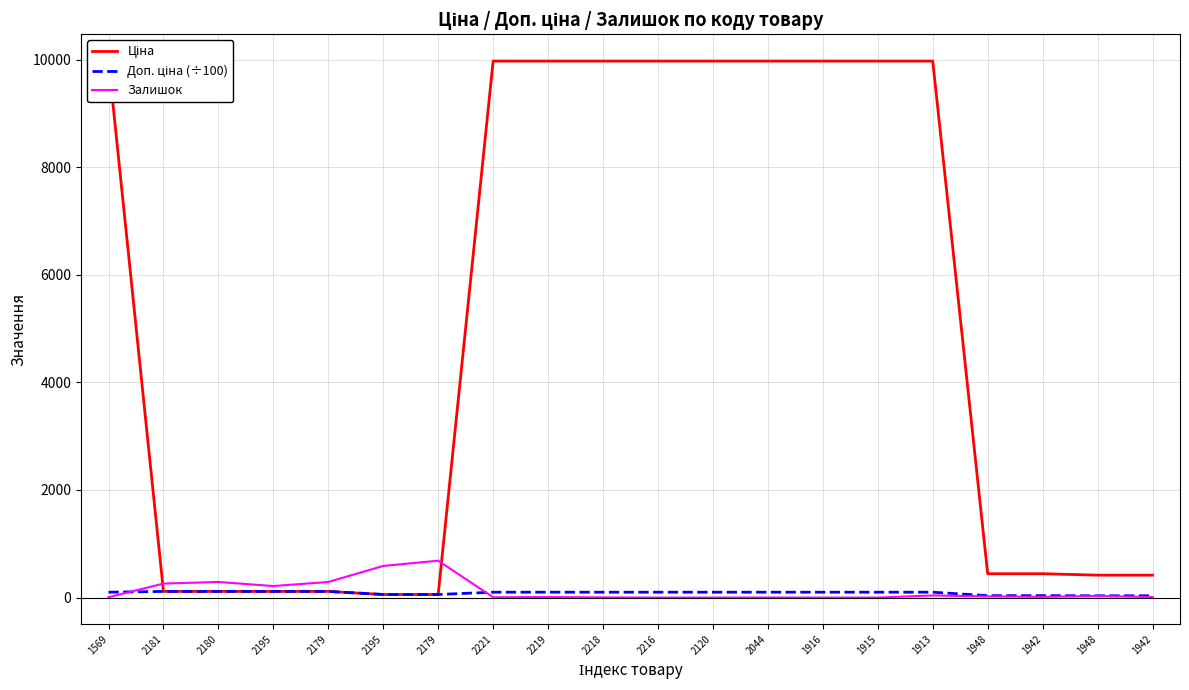

Does the chart have visible grid lines?

Yes